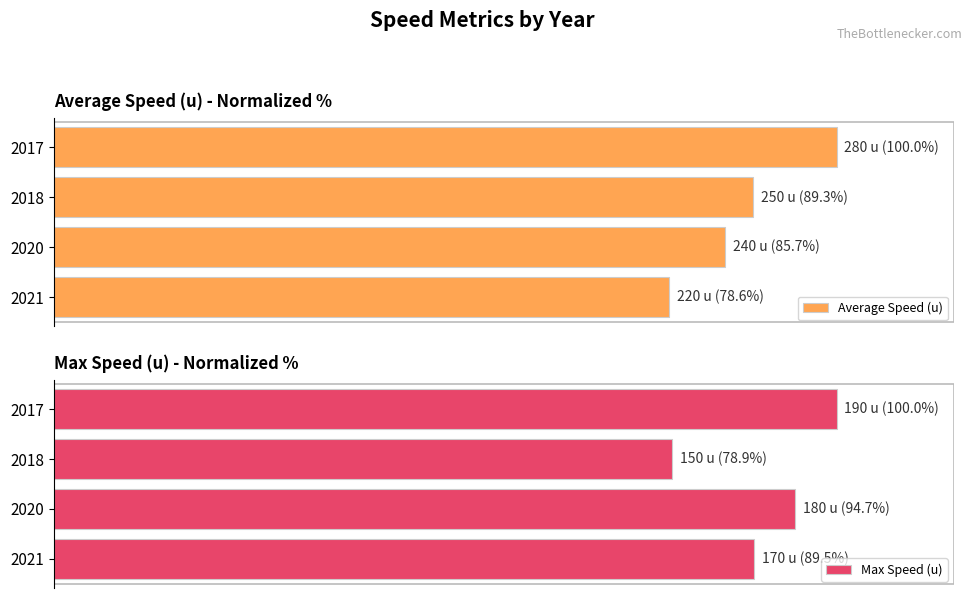

What is the difference between the Average Speed (u) values at 2017 and 2021?

21.4